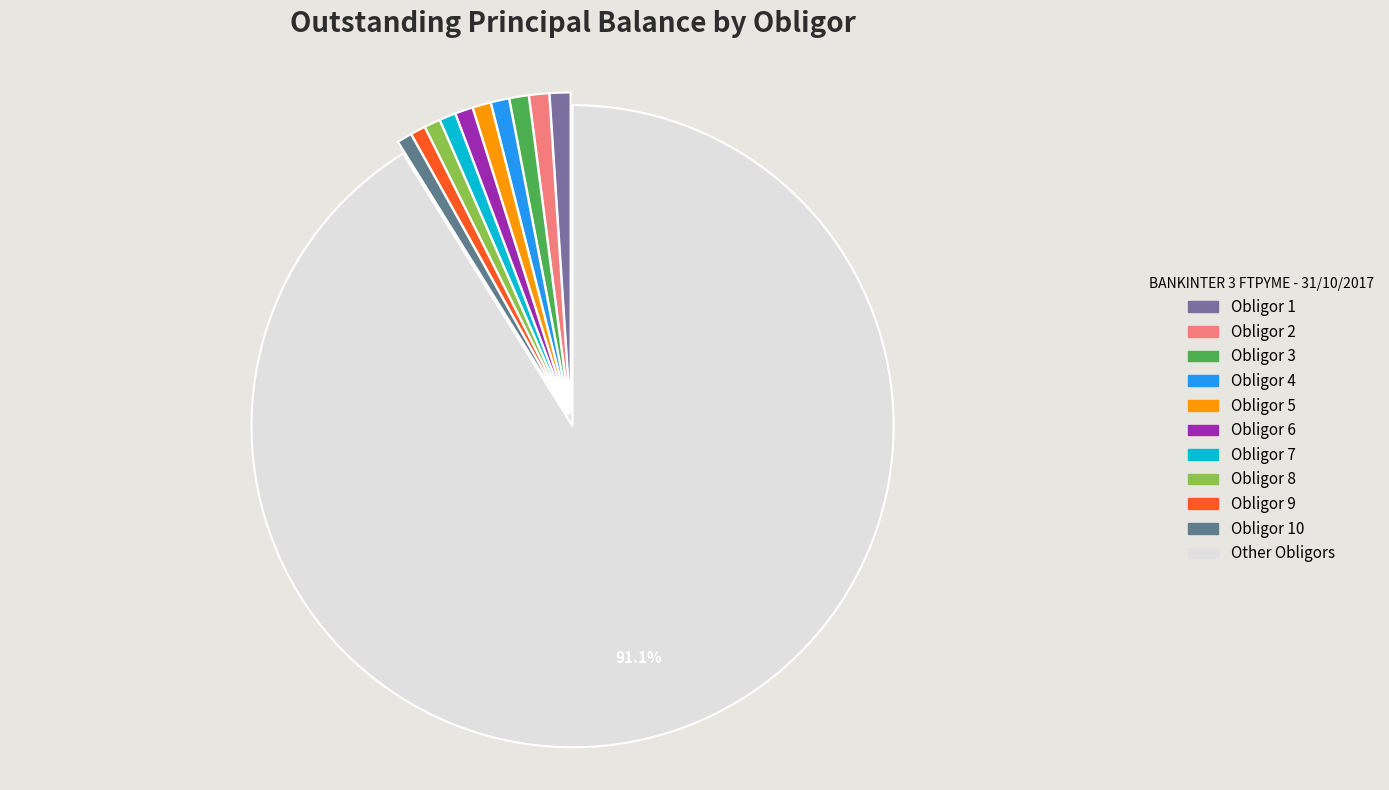

Which category accounts for the majority?

Other Obligors